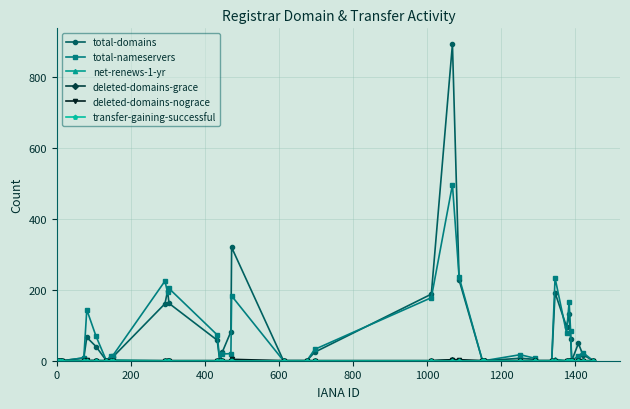

Which series has the widest spread of values?

total-domains